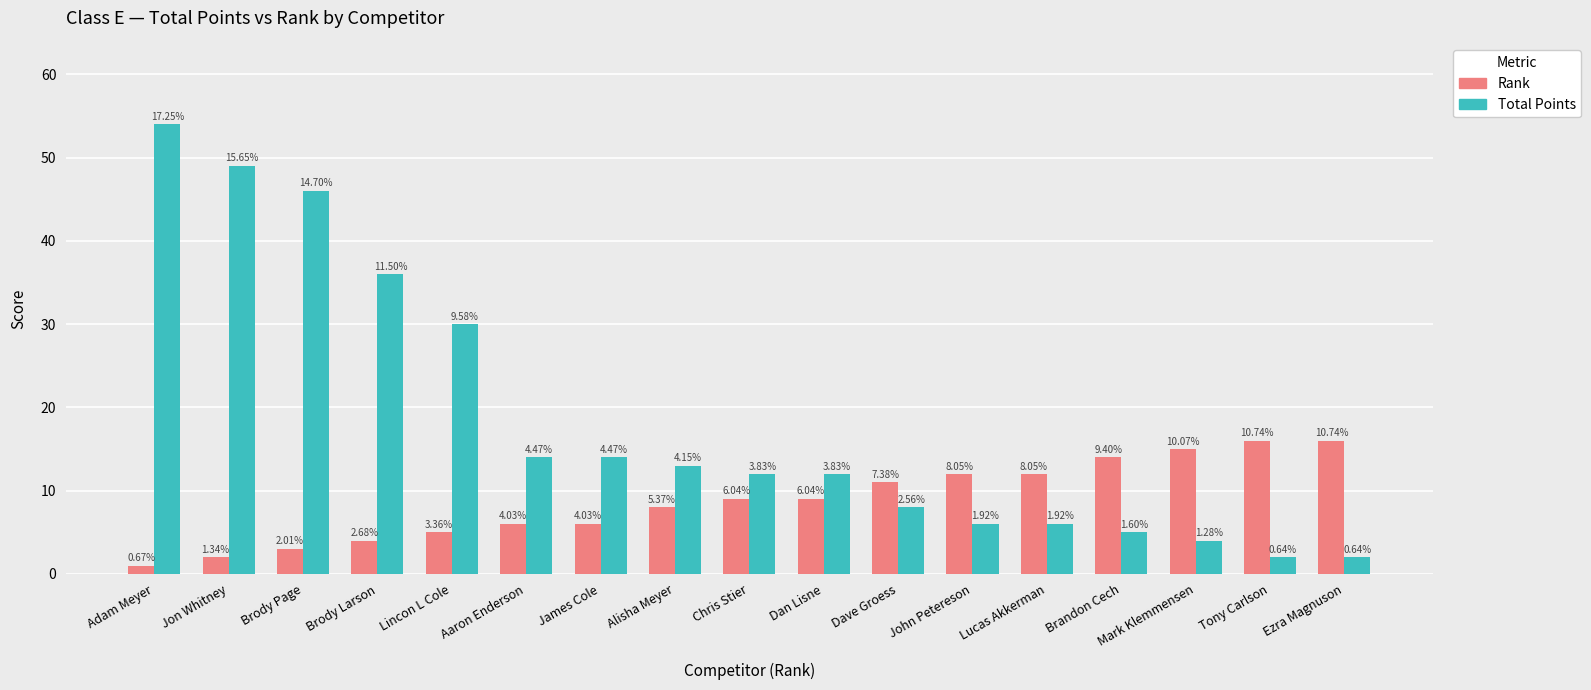

What is the total value across all series at Brody Page?

49